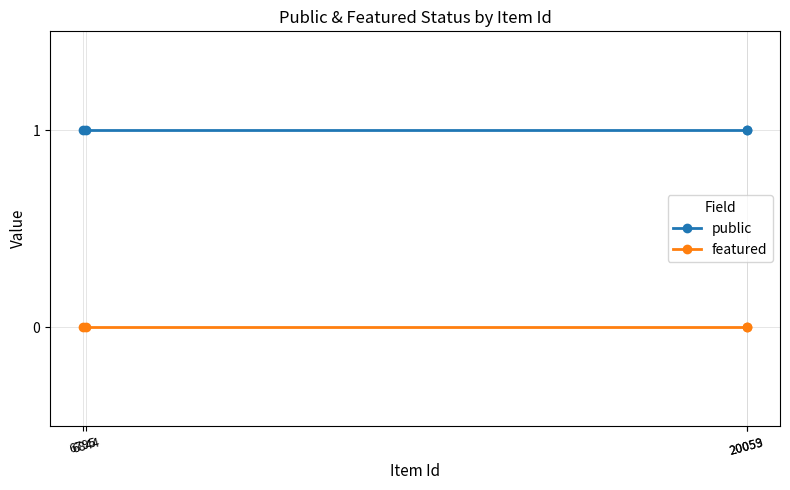

True or false: featured and public cross at least once.

False